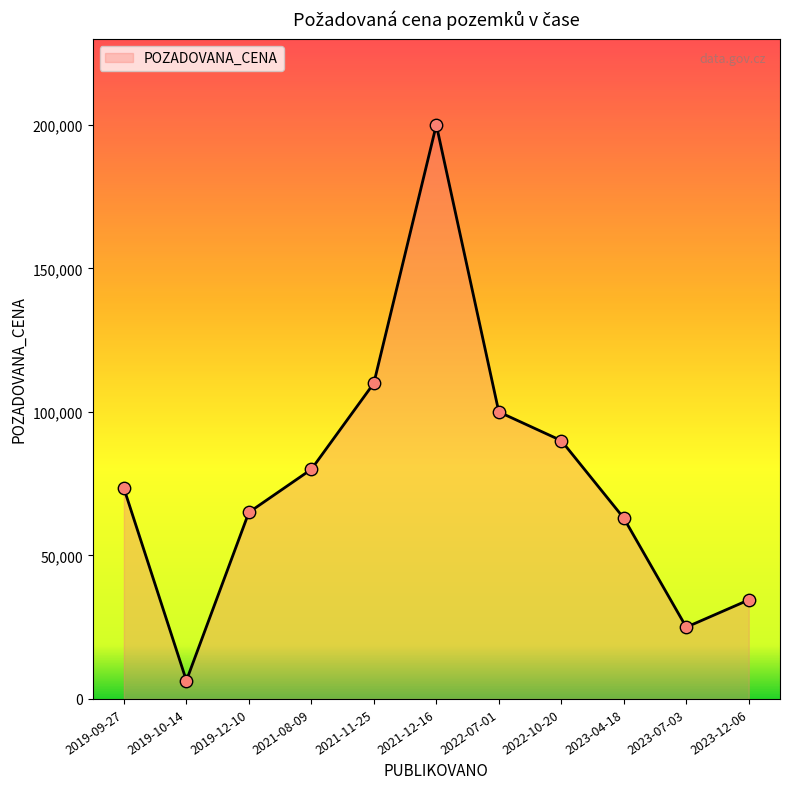

Approximately how many times larger is the value at 2023-12-06 compared to 2021-12-16?

0.2